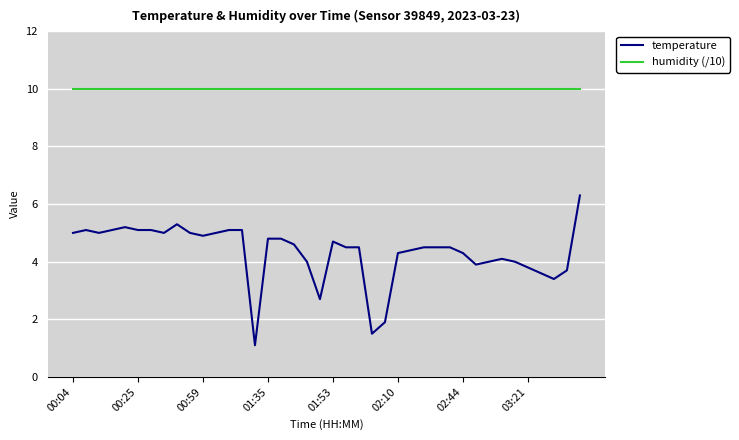

List the series in order of their peak value, lowest first.

temperature, humidity (/10)